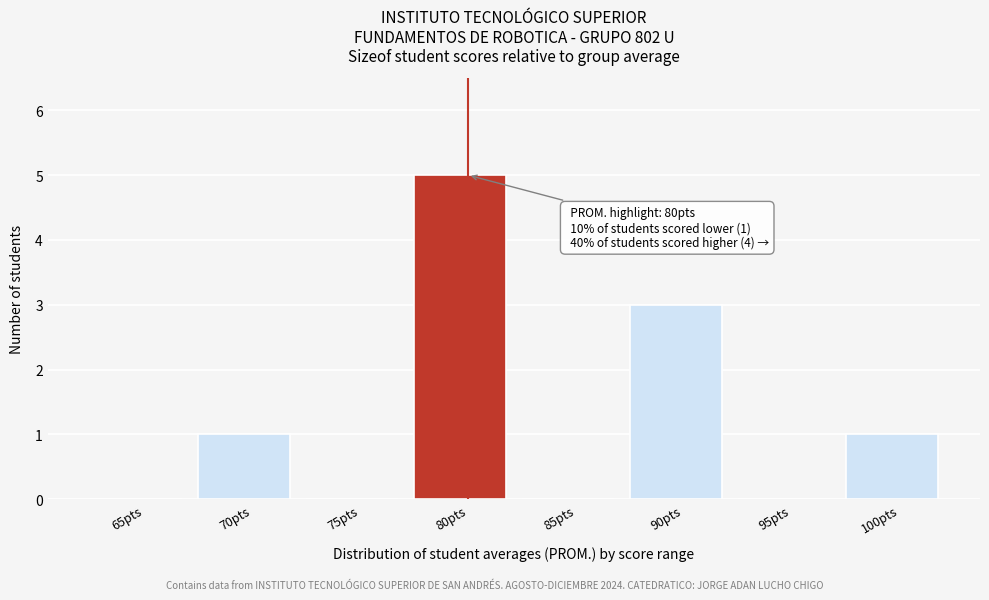

Reading right to left, extract all data points from this chart.

100pts=1	95pts=0	90pts=3	85pts=0	80pts=5	75pts=0	70pts=1	65pts=0